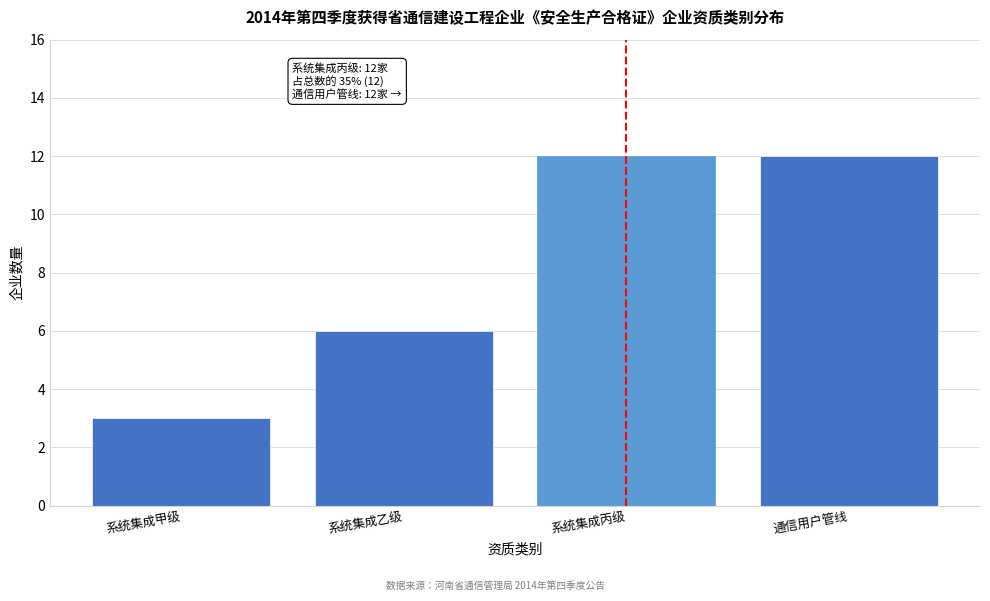

Reading left to right, extract all data points from this chart.

系统集成甲级=3	系统集成乙级=6	系统集成丙级=12	通信用户管线=12